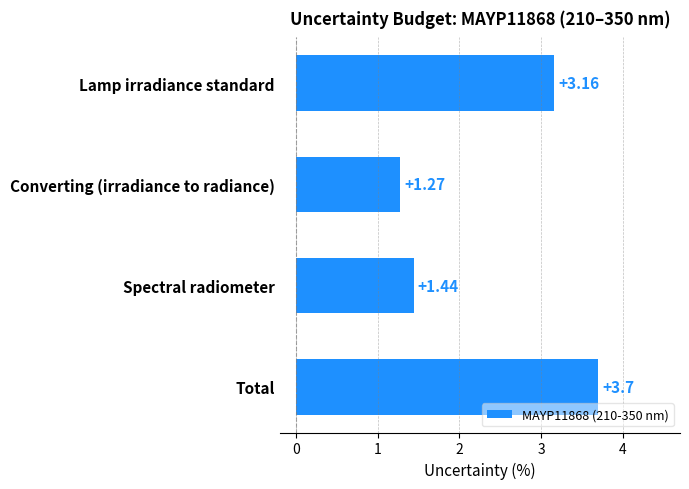

What is the ratio of the value at Total to the value at Converting (irradiance to radiance)?

2.9